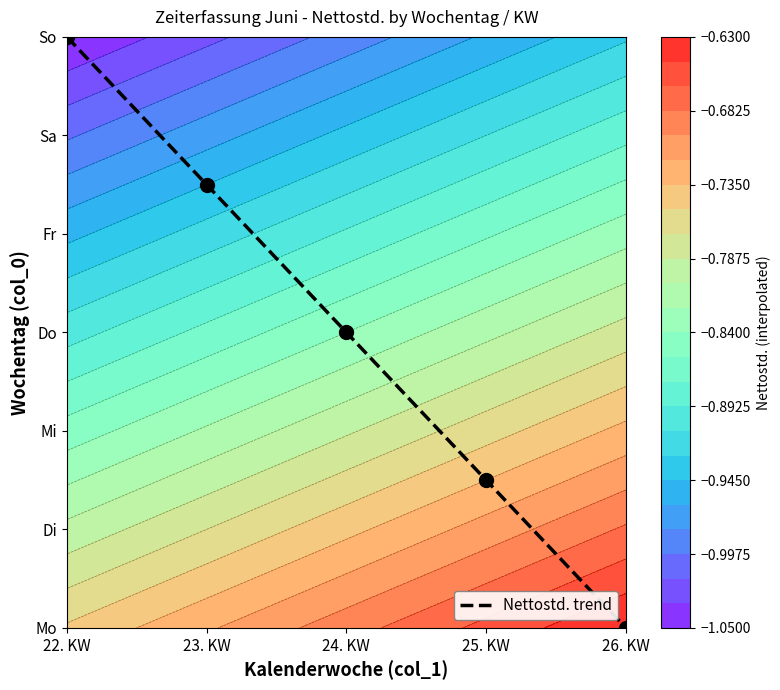

Which label corresponds to the largest value in the chart?

22. KW